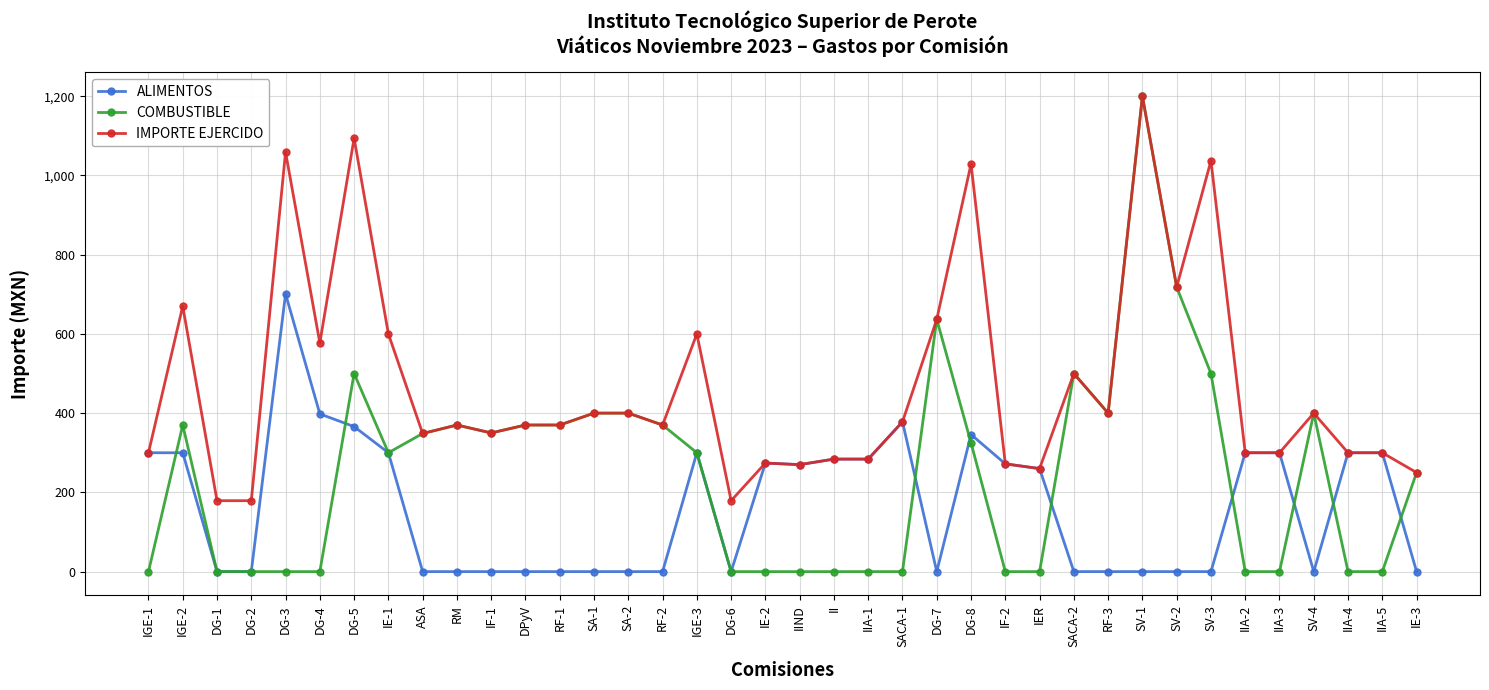

How many data points in ALIMENTOS are less than 260?

19